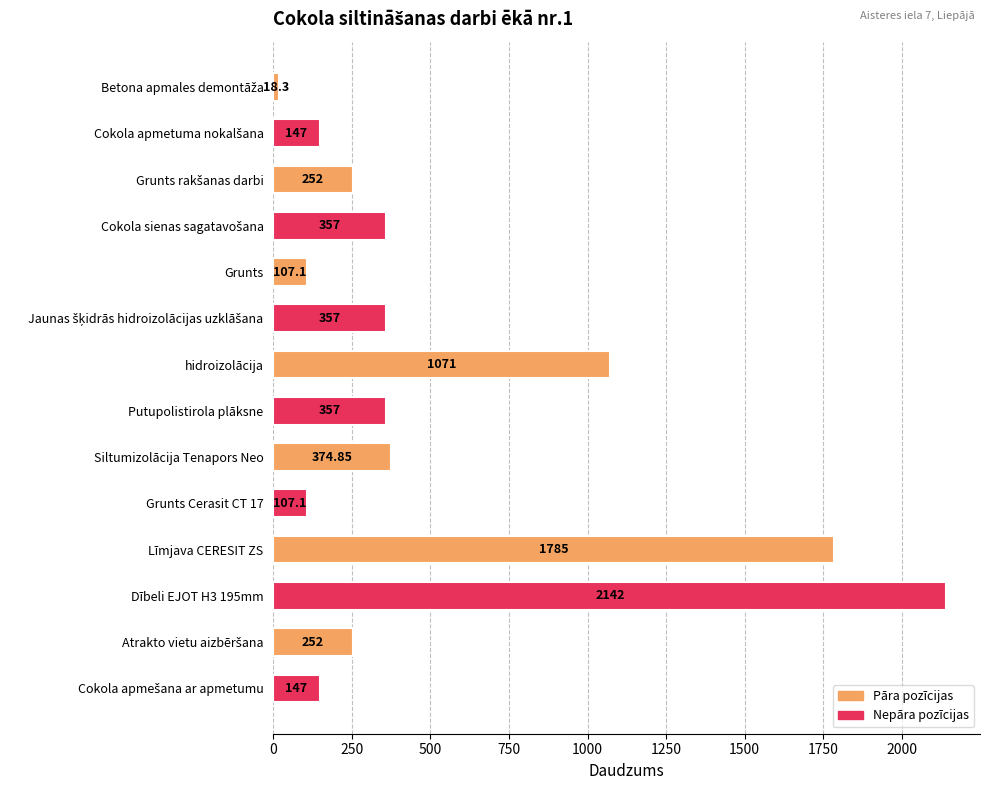

What is the average value?

533.9